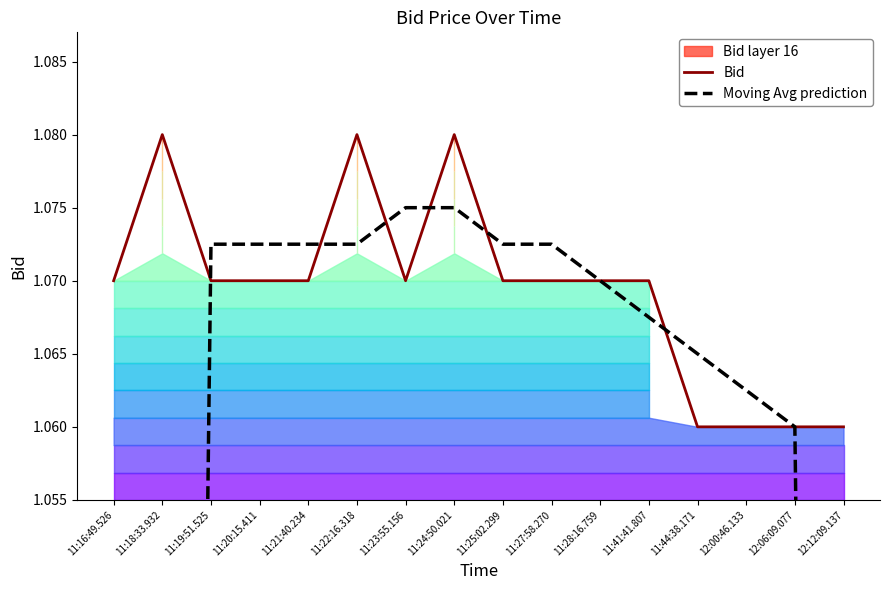

Does the chart display data point markers on the line(s)?

No